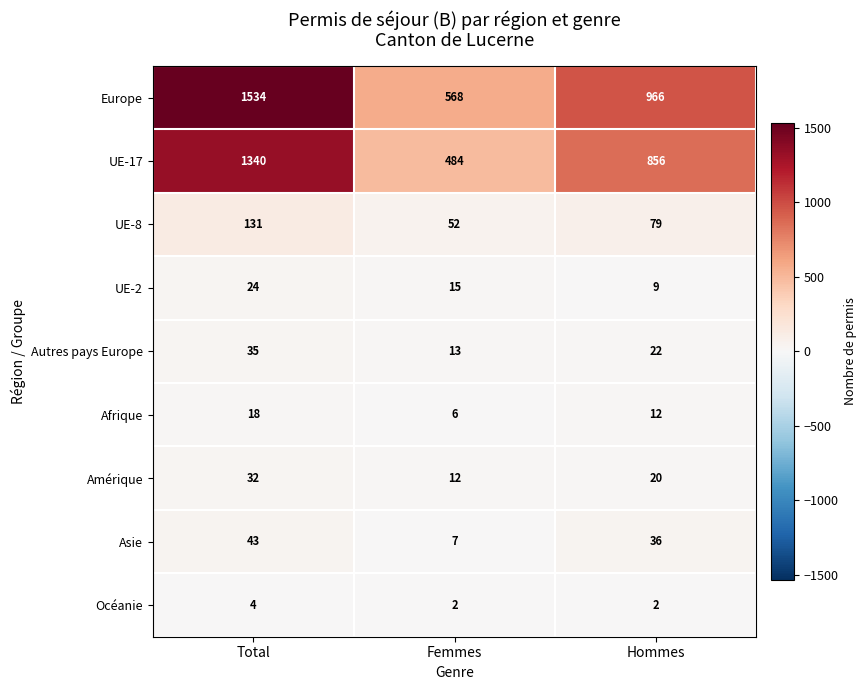

Which label corresponds to the largest value in the chart?

Total